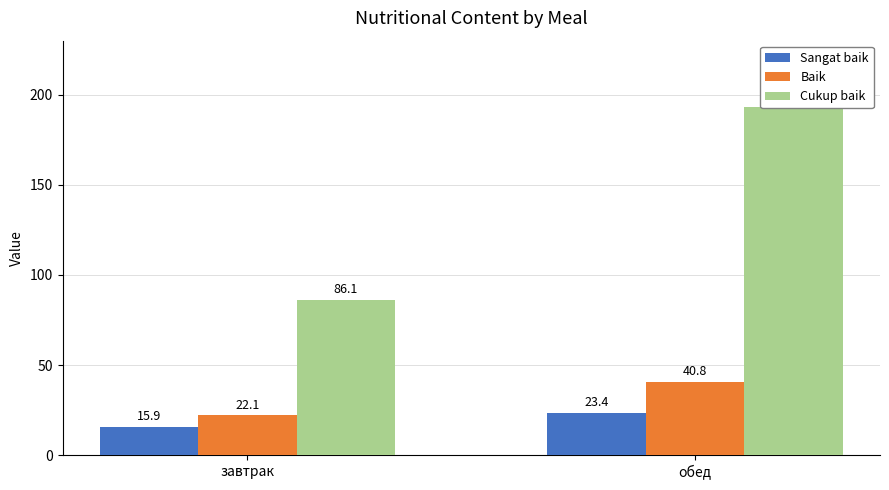

True or false: Cukup baik has a value of 95.5 at обед.

False